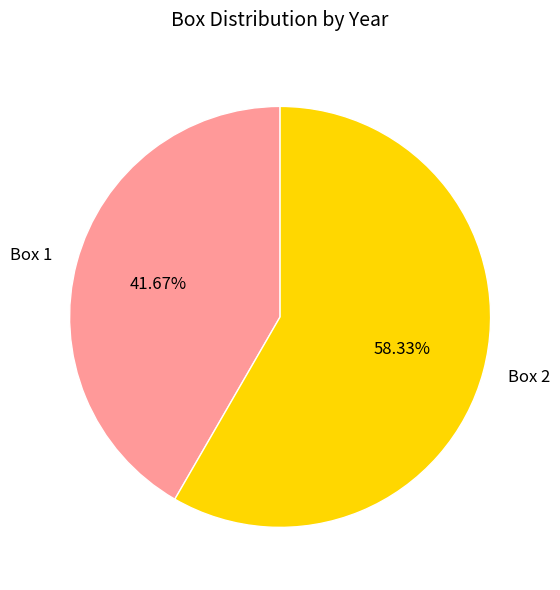

To the nearest percent, what is the average slice percentage?

50%